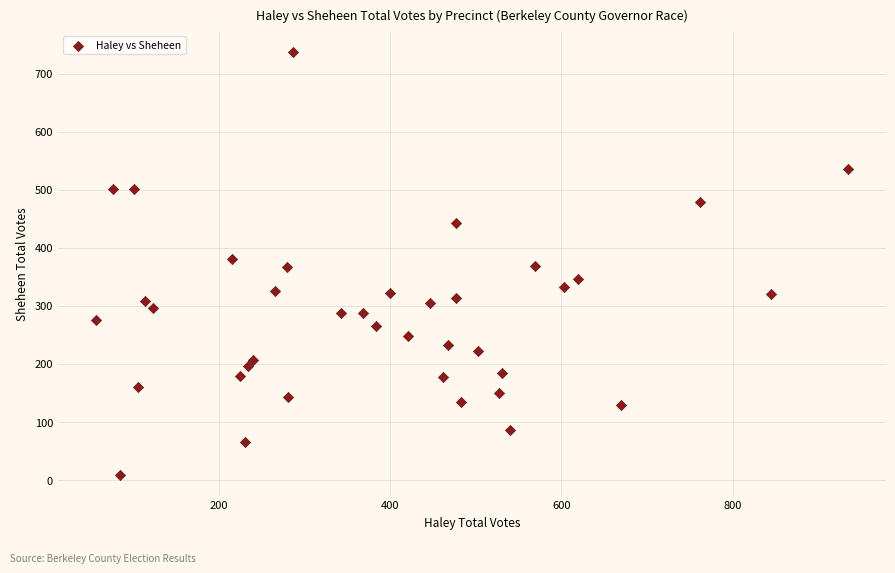

What is the range of Y values (max minus min)?

728